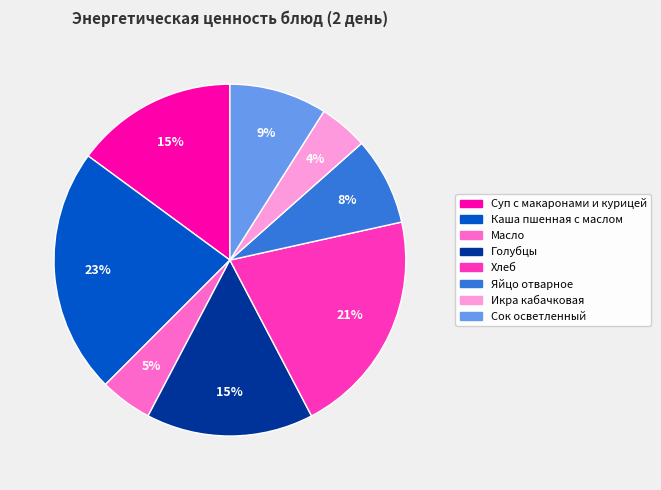

How many segments does this pie chart have?

8